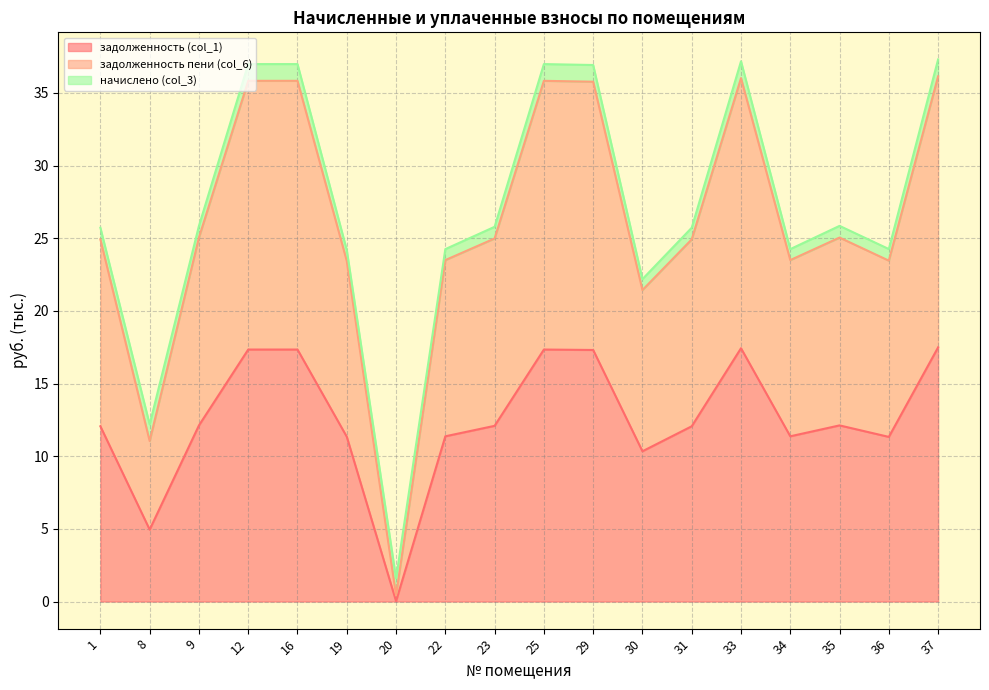

Is it true that задолженность (col_1) equals 11.6 at 25?

False